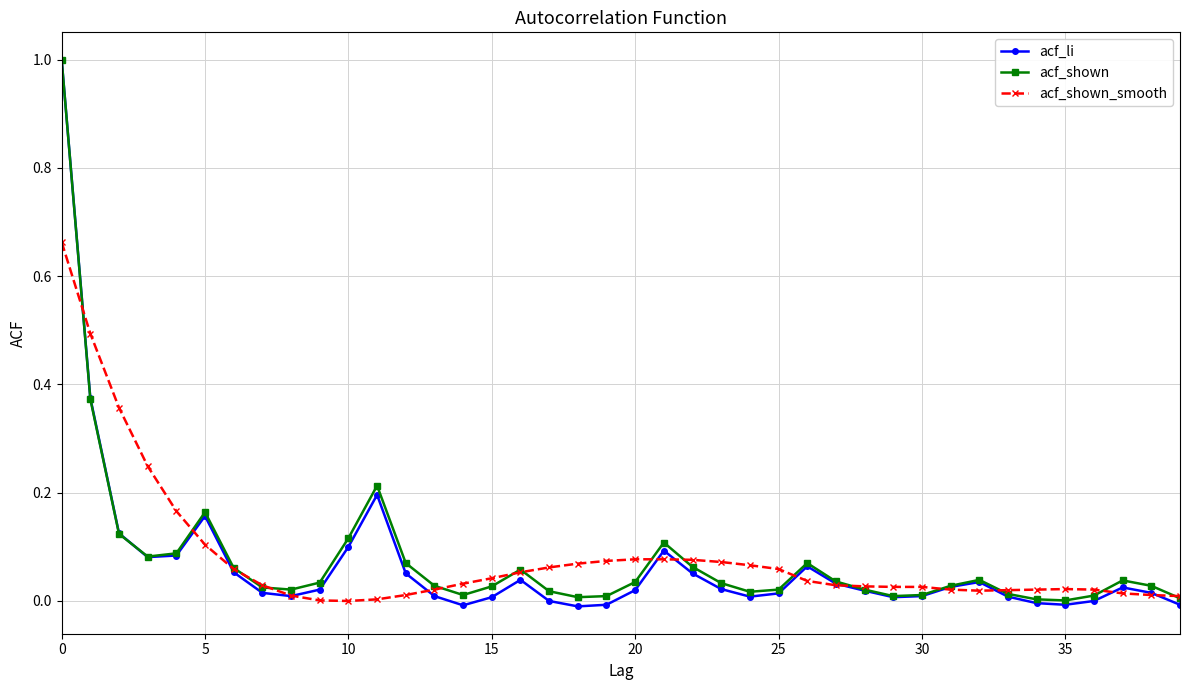

True or false: acf_li has more than 0 points higher than both neighbors.

True